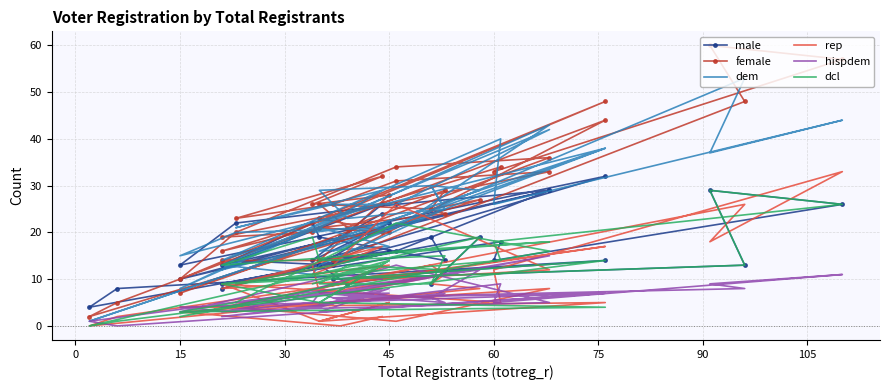

What is the label of the 35th point from the right?

60